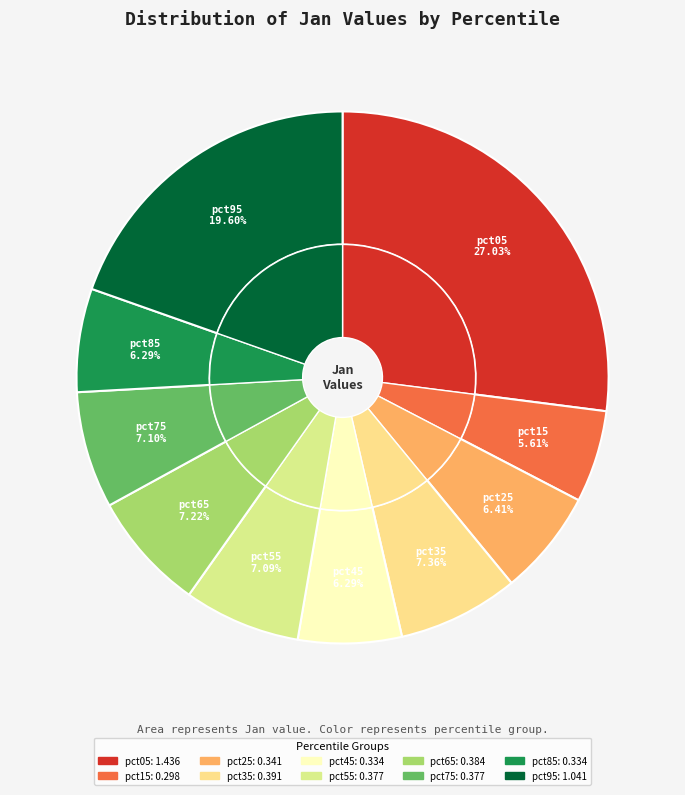

Is the sum of pct05 and pct25 greater than half?

No